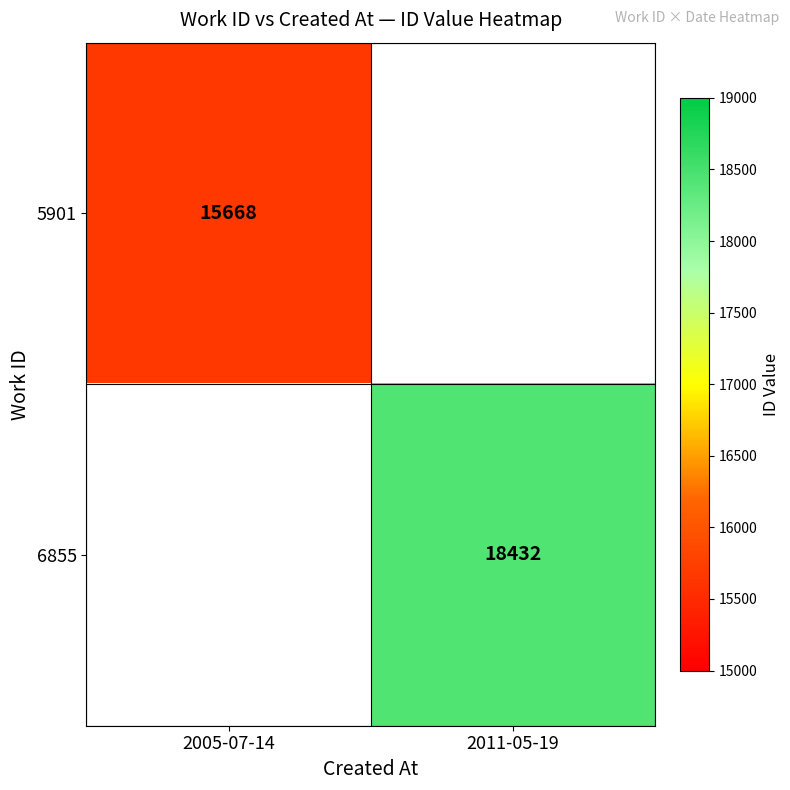

Is it true that 6855 equals 18432 at 2011-05-19?

True